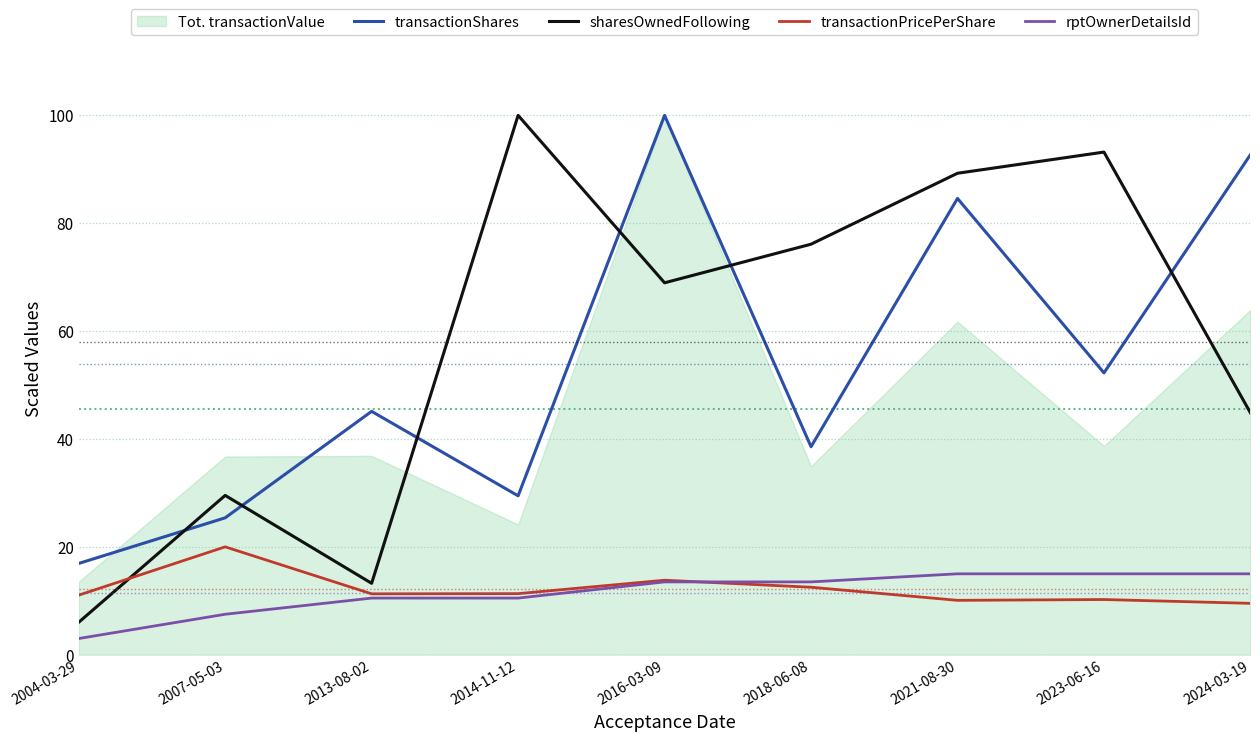

What is the sum of all transactionPricePerShare values?

109.8